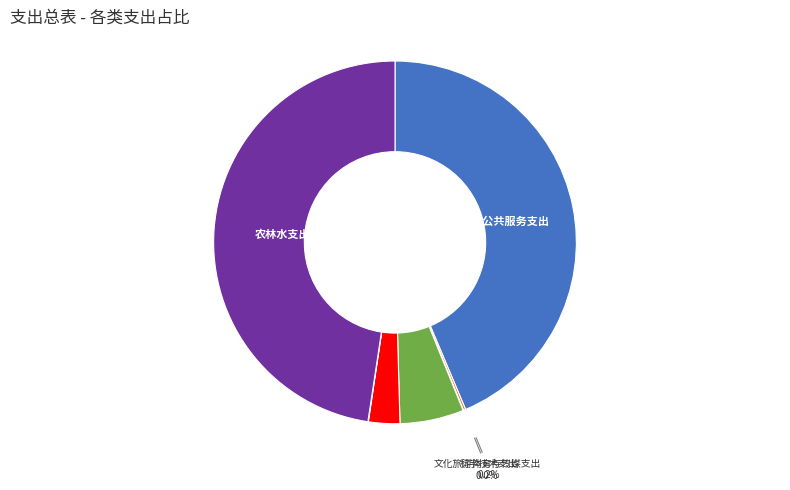

To the nearest percent, what is the difference between the 卫生健康支出 and 社会保障和就业支出 slice percentages?

3%